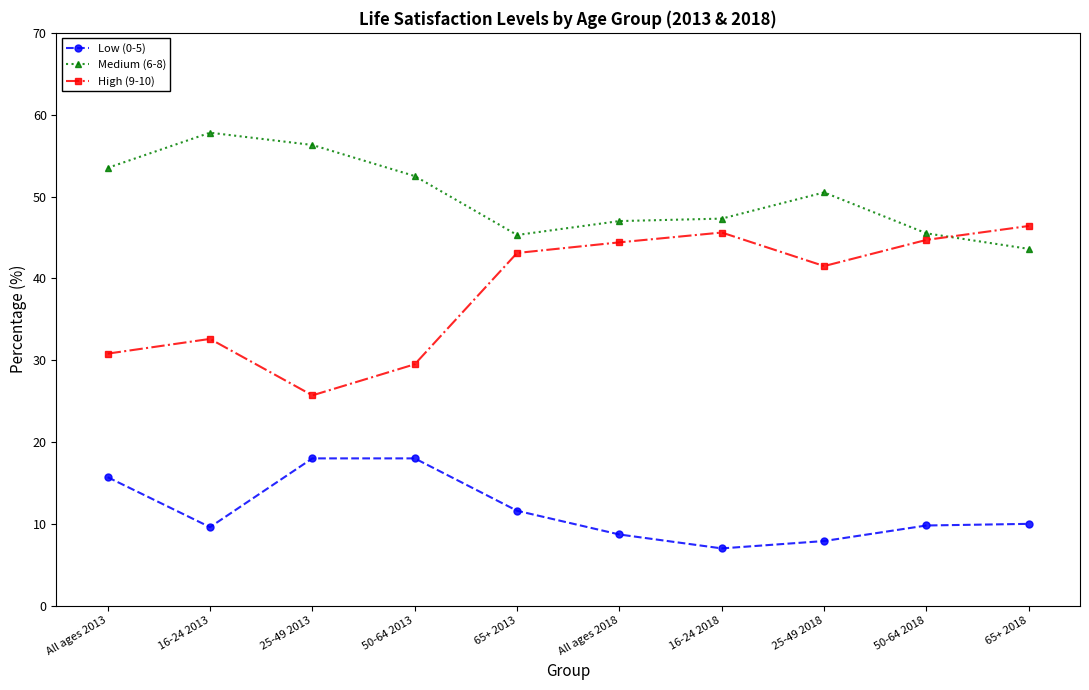

At which label is Medium (6-8) closest to 50?

25-49 2018